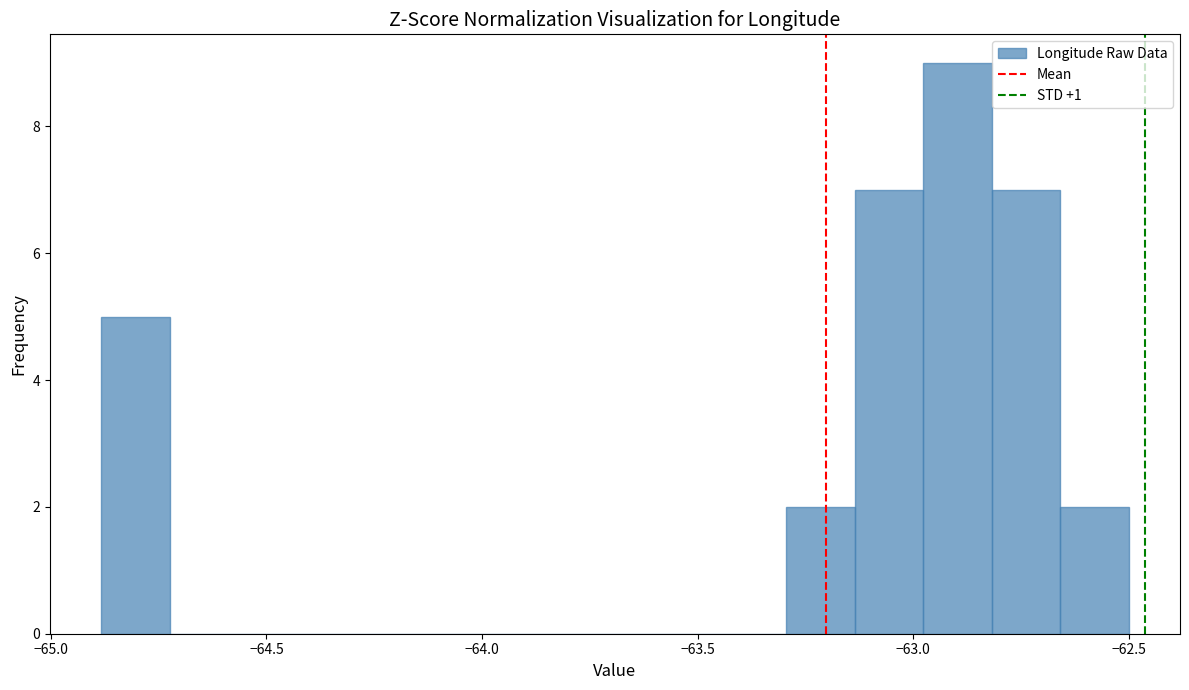

Read against the x-axis, roughly where is the centre of the tallest bar?

-62.90